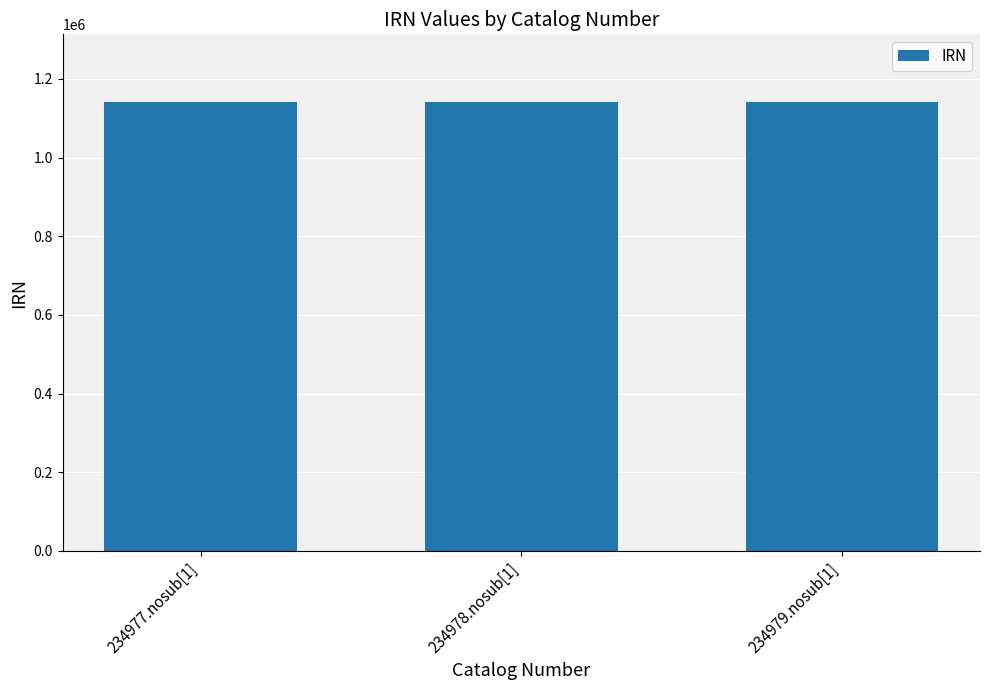

What is the sum of all values?

3426560